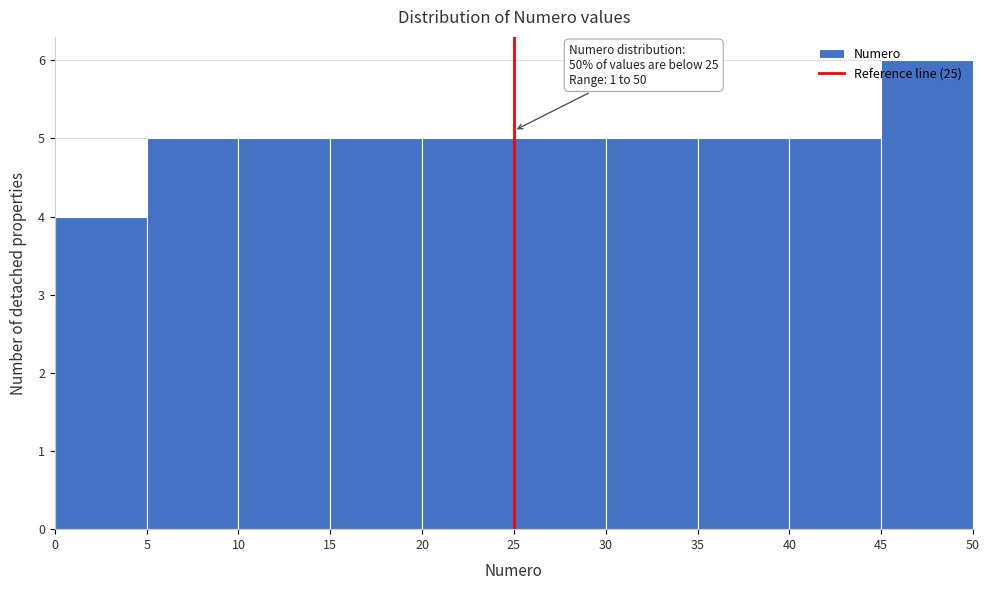

Over which range of the x-axis is the bar tallest?

45 to 50